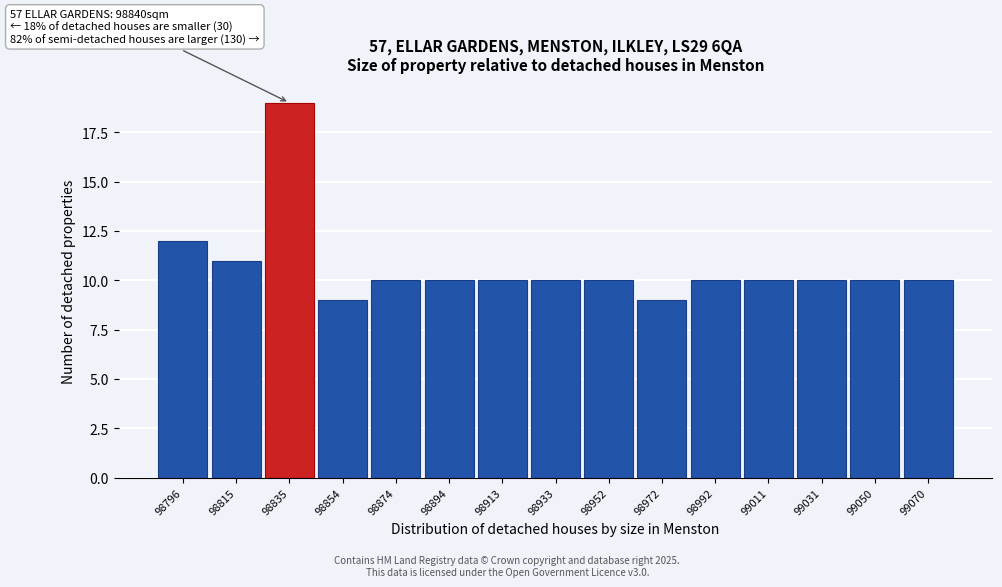

Reading right to left, extract all data points from this chart.

10	10	10	10	10	9	10	10	10	10	10	9	19	11	12